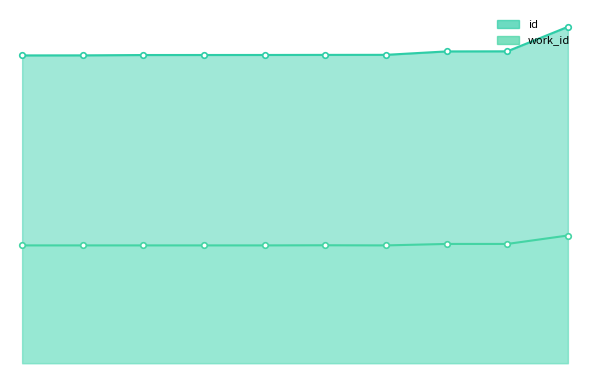

What is the smallest value displayed?

4272